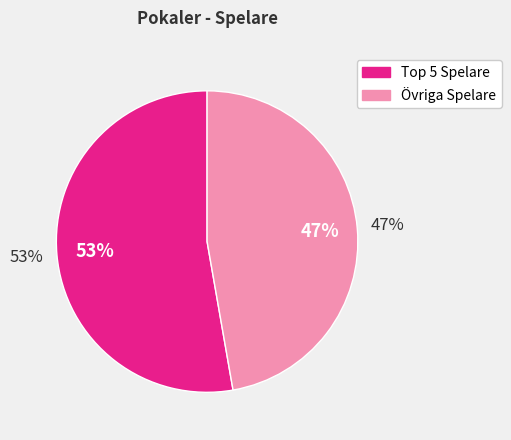

Is it true that paparra is 1% of the pie?

False